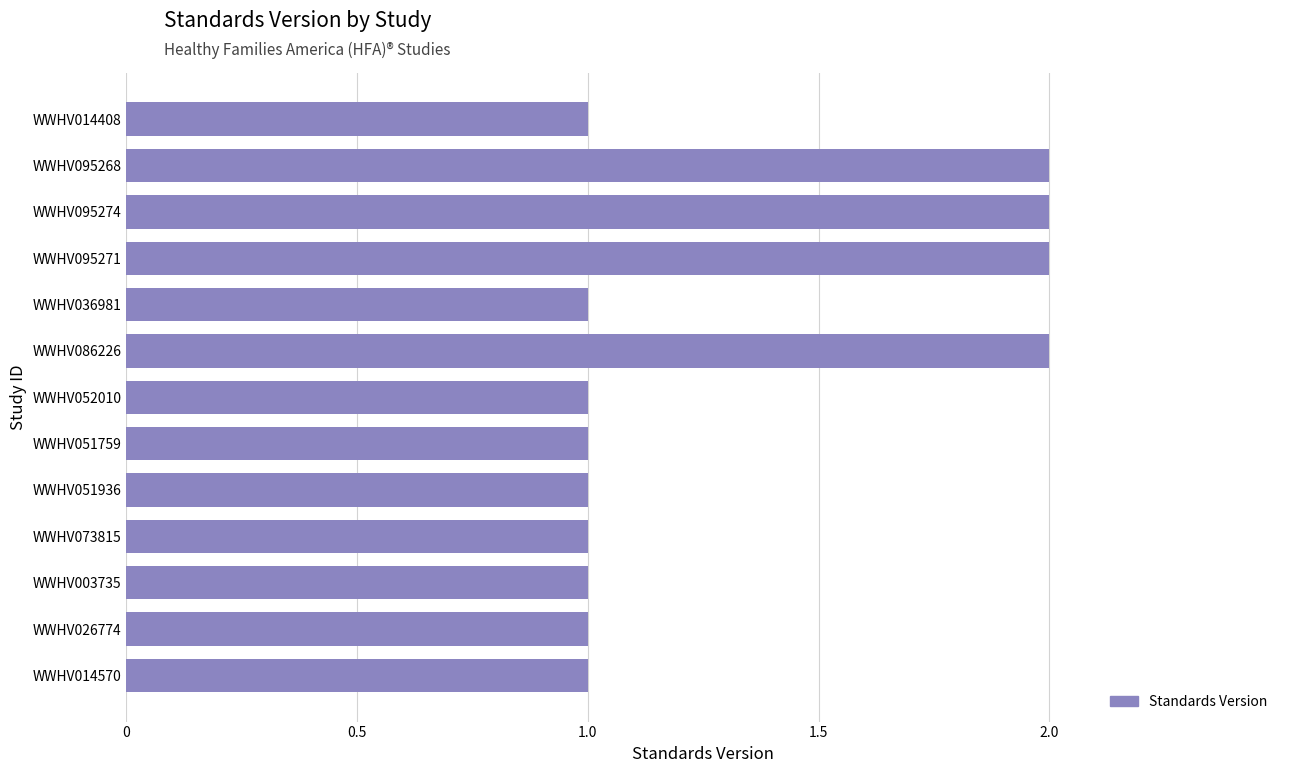

What is the average value?

1